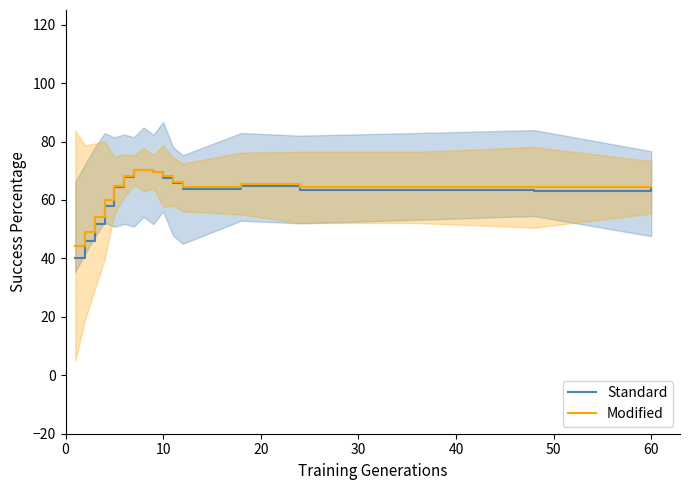

What is the minimum value for Standard?

40.1